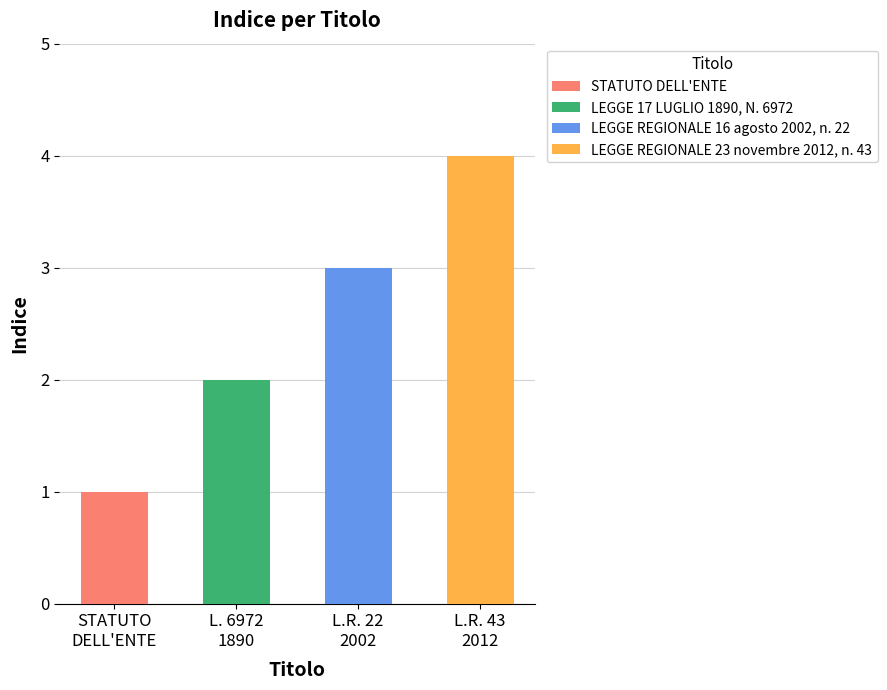

What is the sum of all values?

10